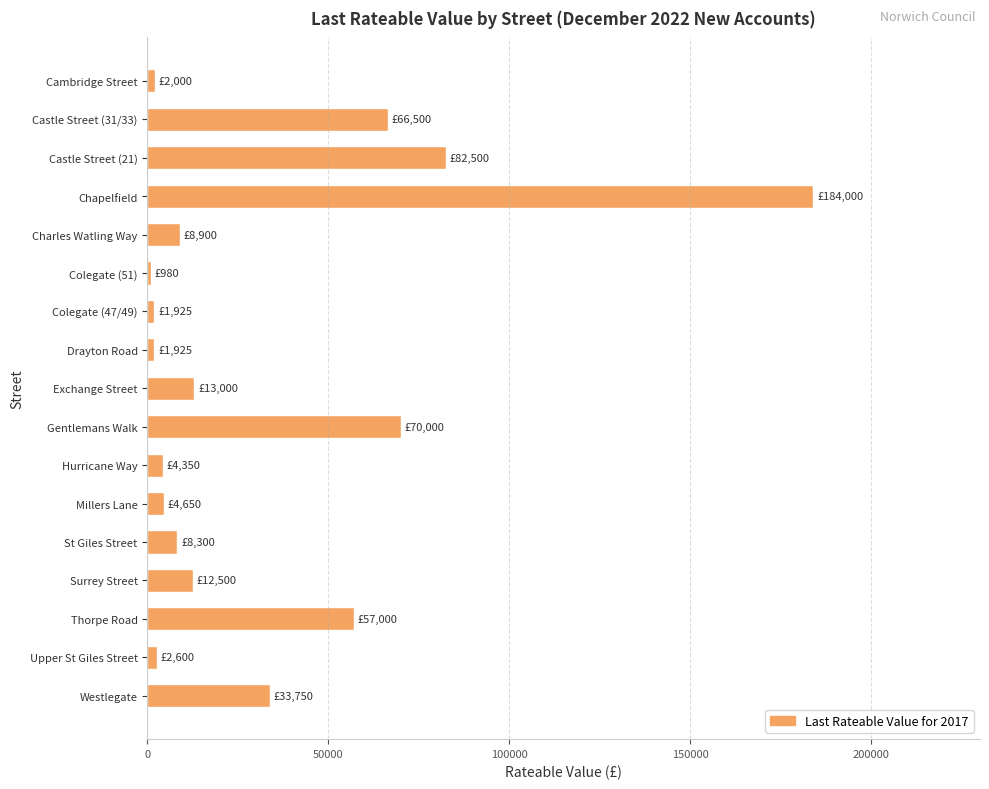

Are the bars grouped side by side (vs. stacked)?

No